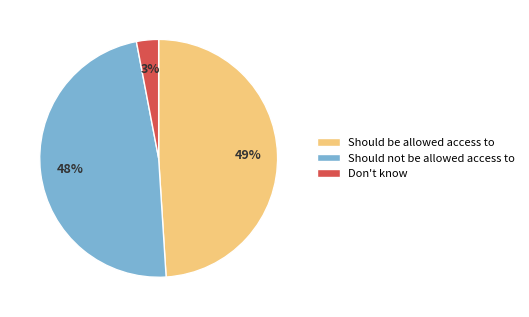

To the nearest percent, what is the average slice percentage?

33%